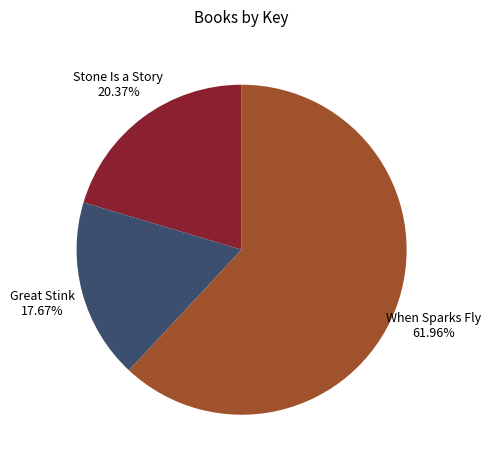

Does any single category account for the majority?

Yes